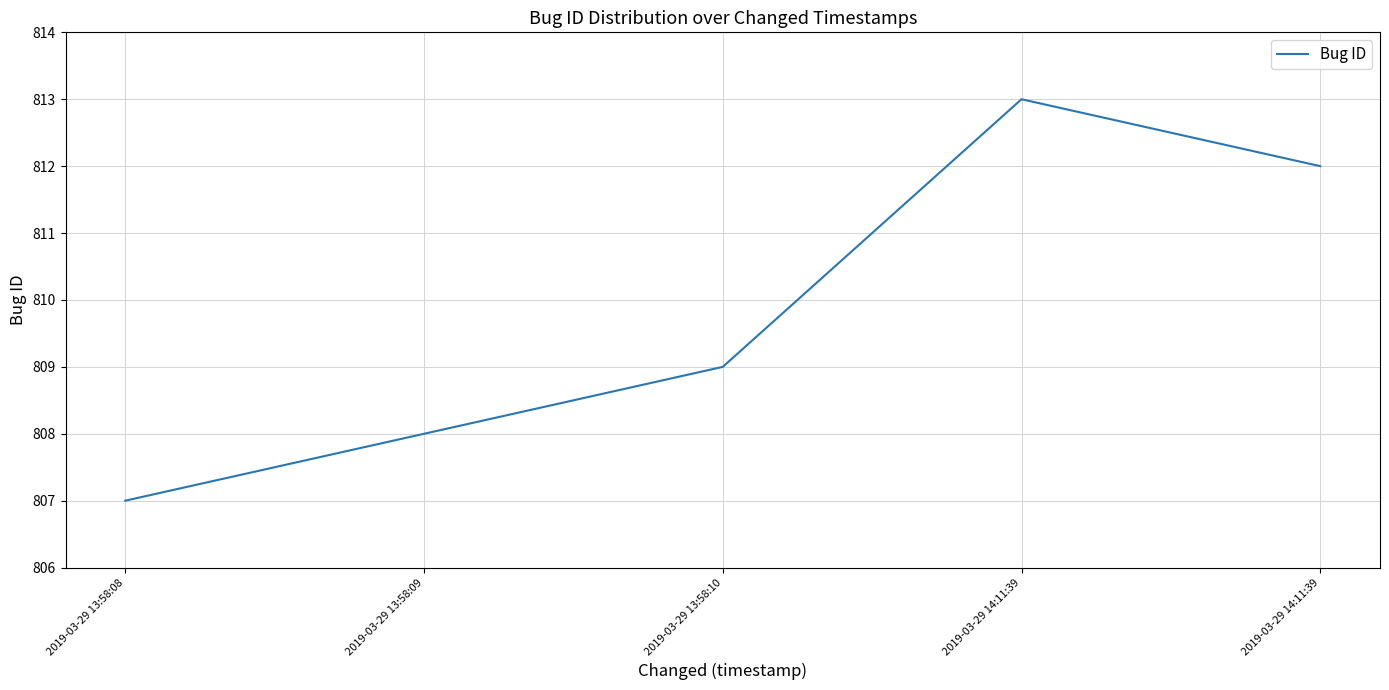

What value does the data have at 2019-03-29 14:11:39?

812